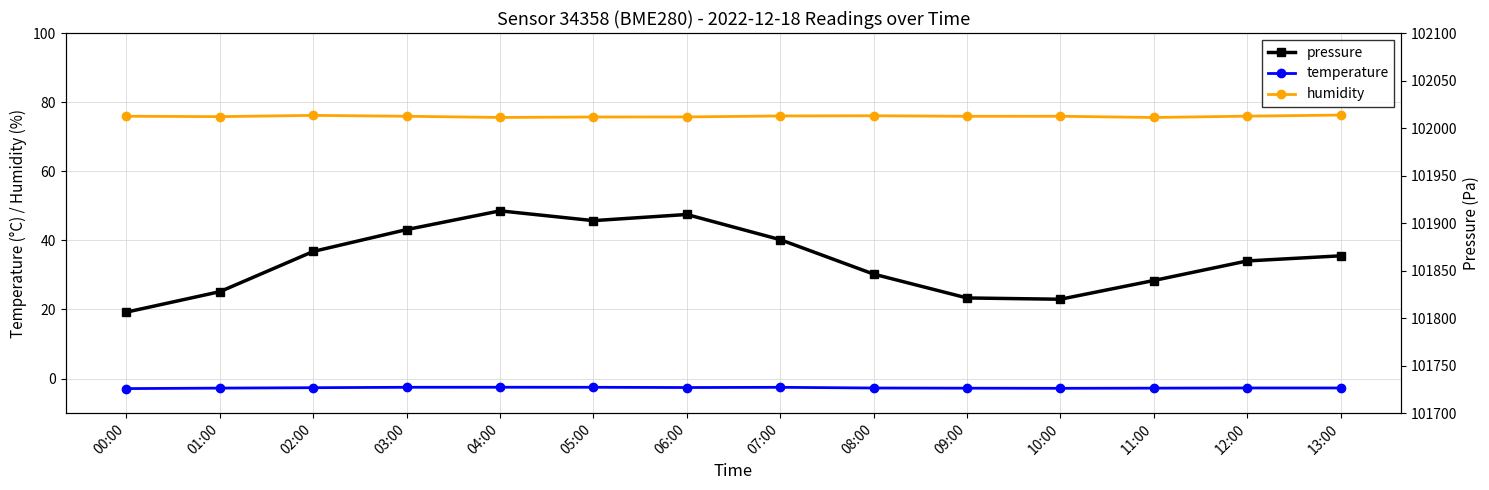

Is the value of humidity at 09:00 greater than the value of temperature at 10:00?

Yes